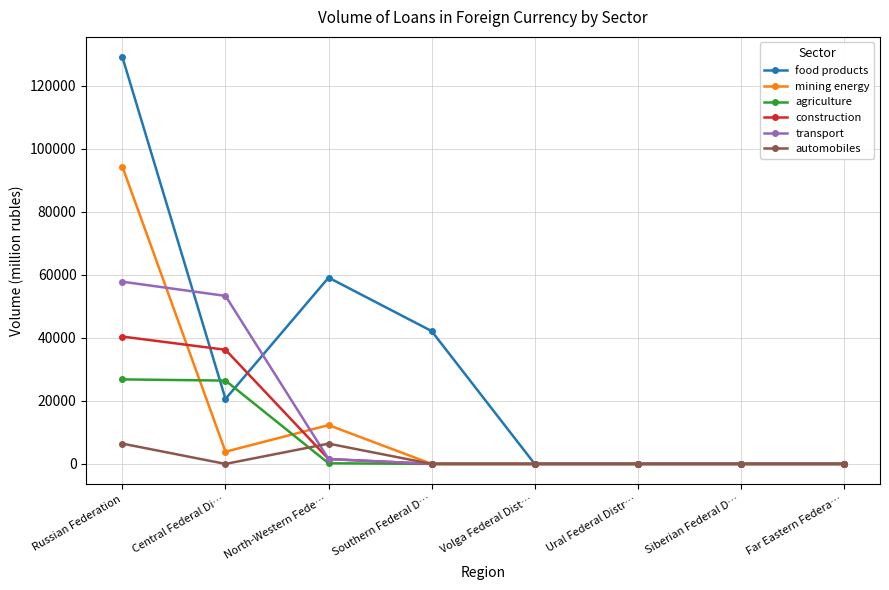

True or false: construction has more than 2 points higher than both neighbors.

False